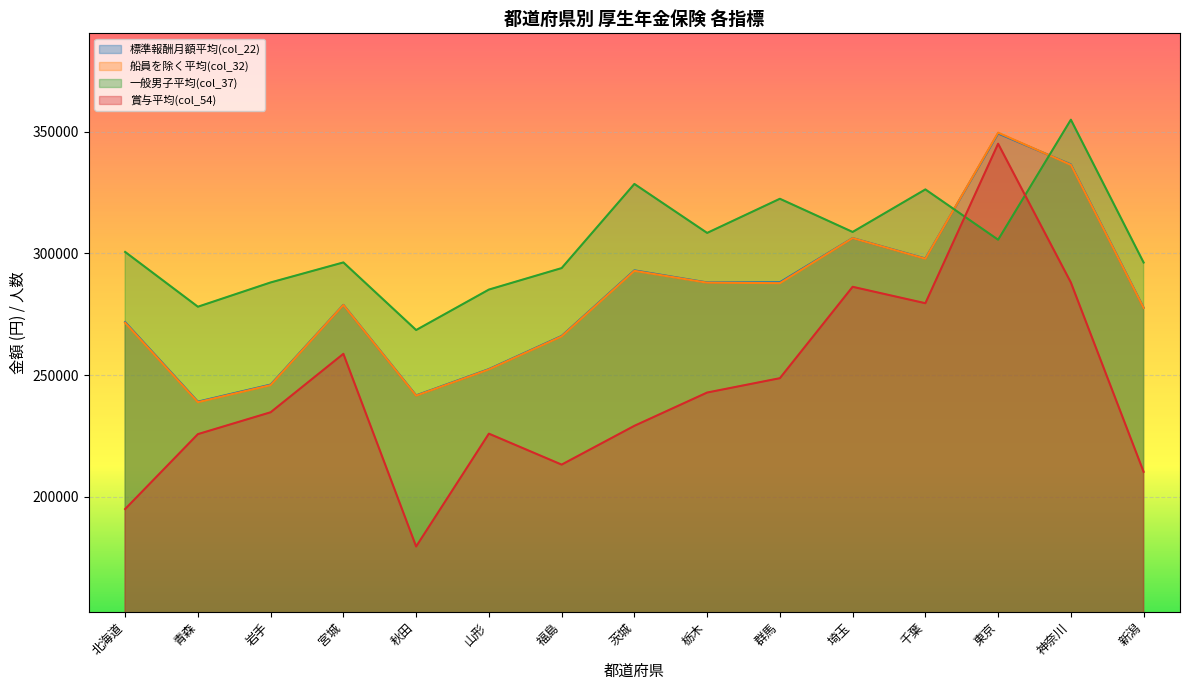

How many lines are shown in the chart?

4